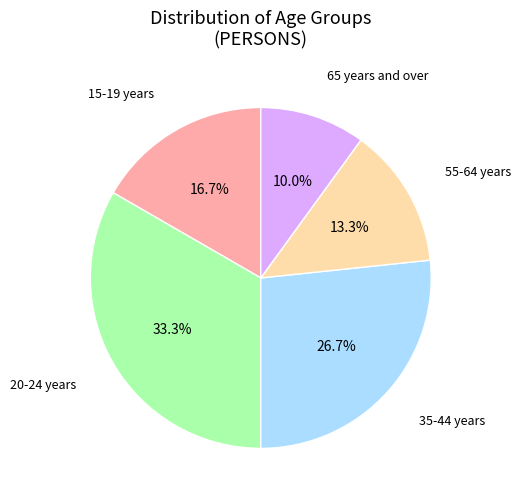

Is there a majority slice in this chart?

No